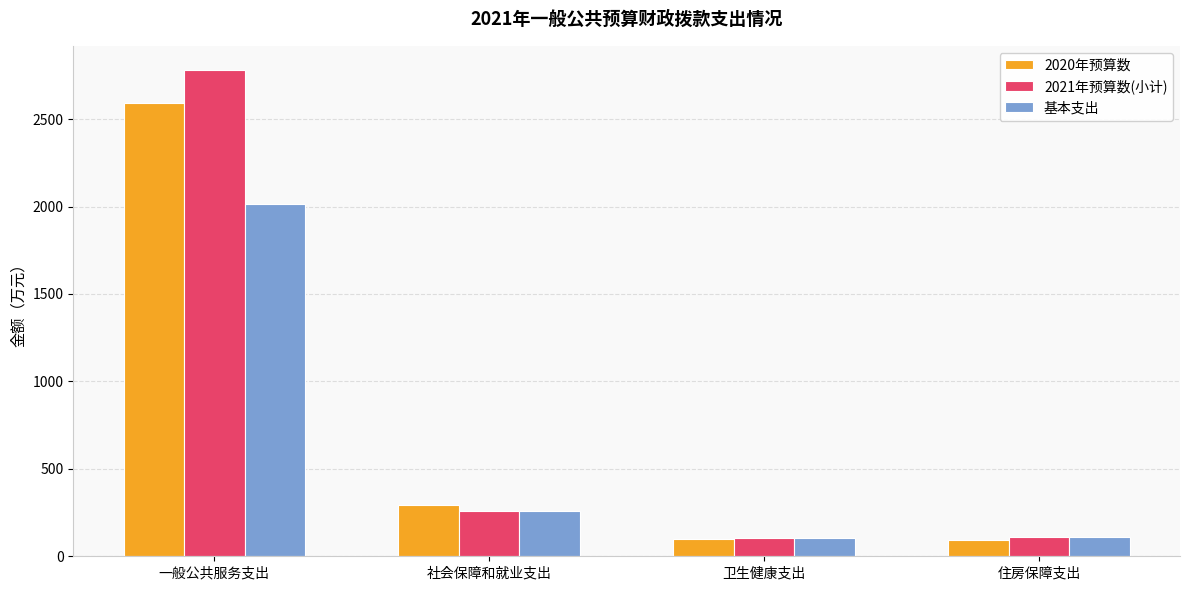

How many groups of bars are there?

4